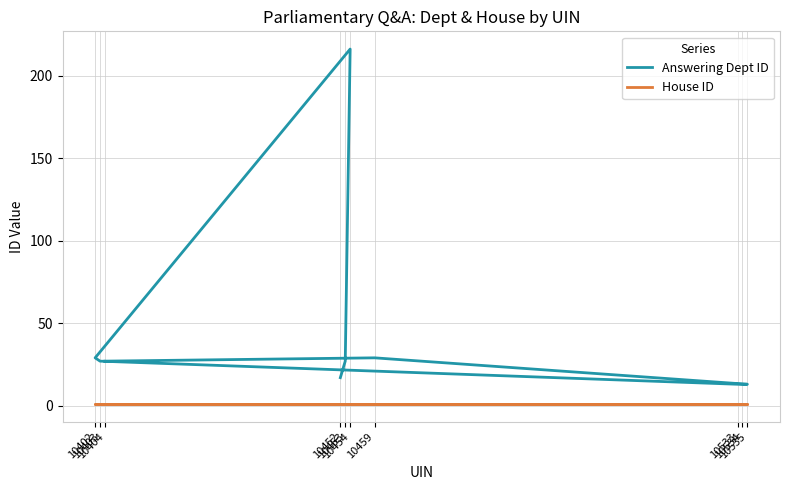

At which label does House ID reach its peak?

10452